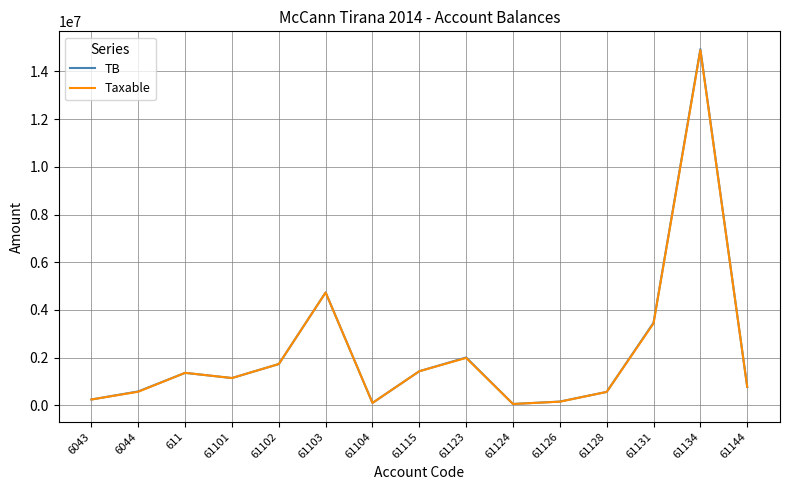

The value of Taxable at 61103 is 6418005.3. True or false?

False